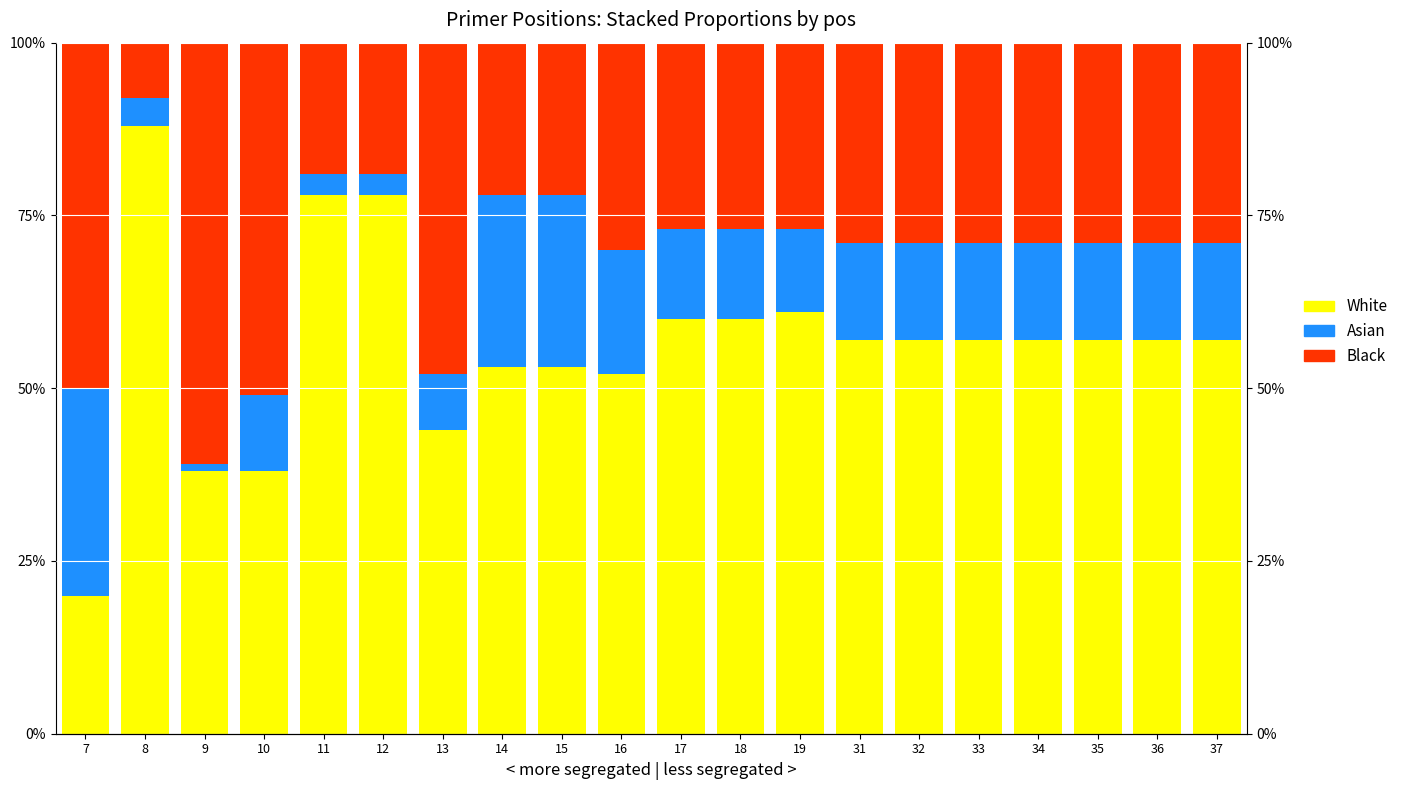

What is the sum of the Black values at 33 and 14?

51.0